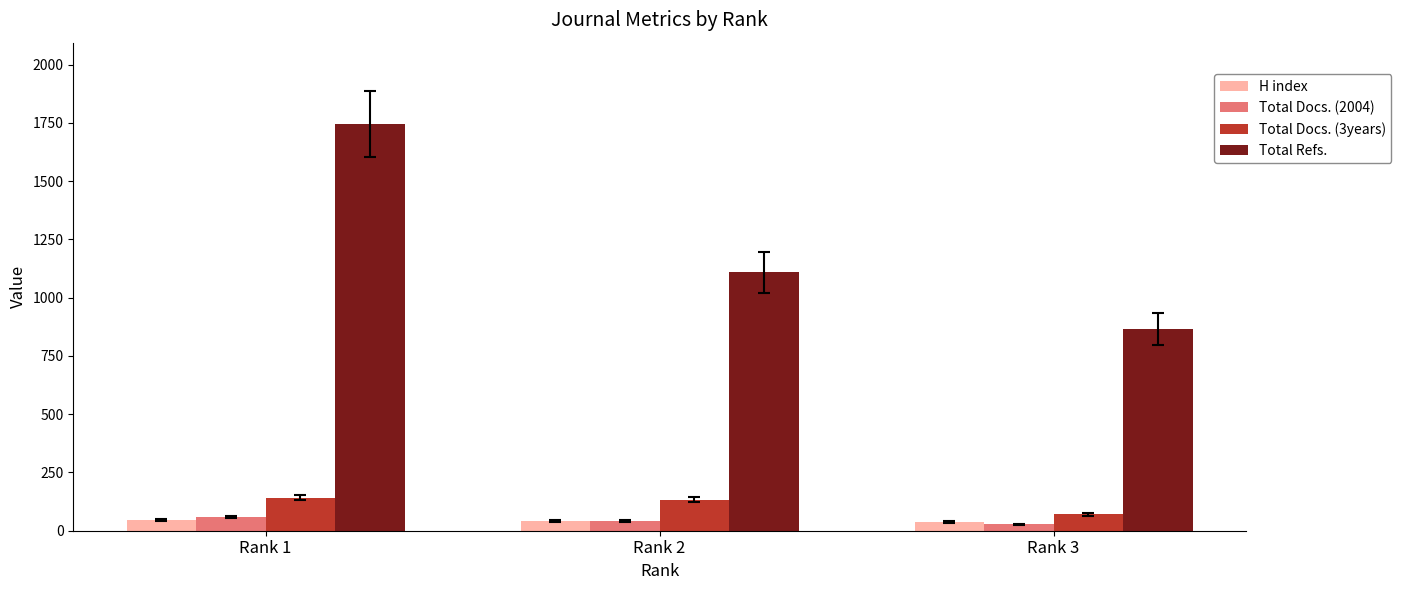

What is the difference between the second highest and minimum values in the Total Docs. (3years) series?

62